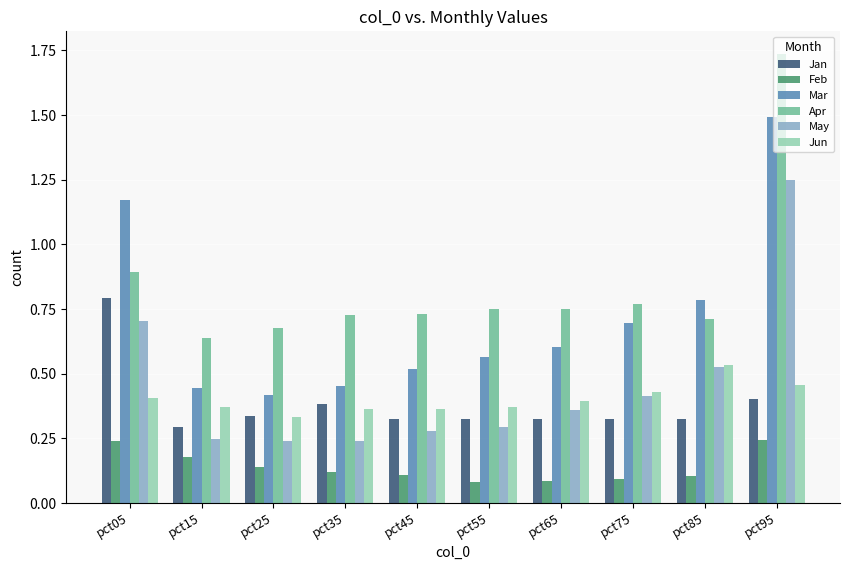

At which category is the sum across all series the highest?

pct95